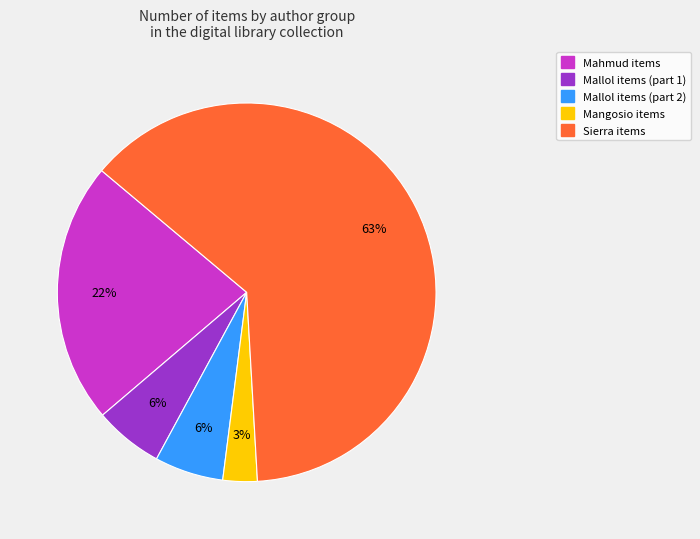

What is the largest slice in the pie chart?

Sierra items